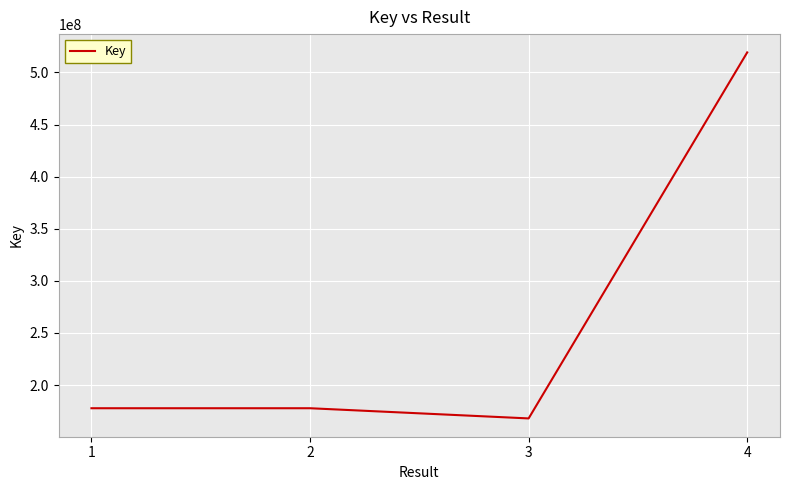

What is the ratio of the value at 4 to the value at 3?

3.1